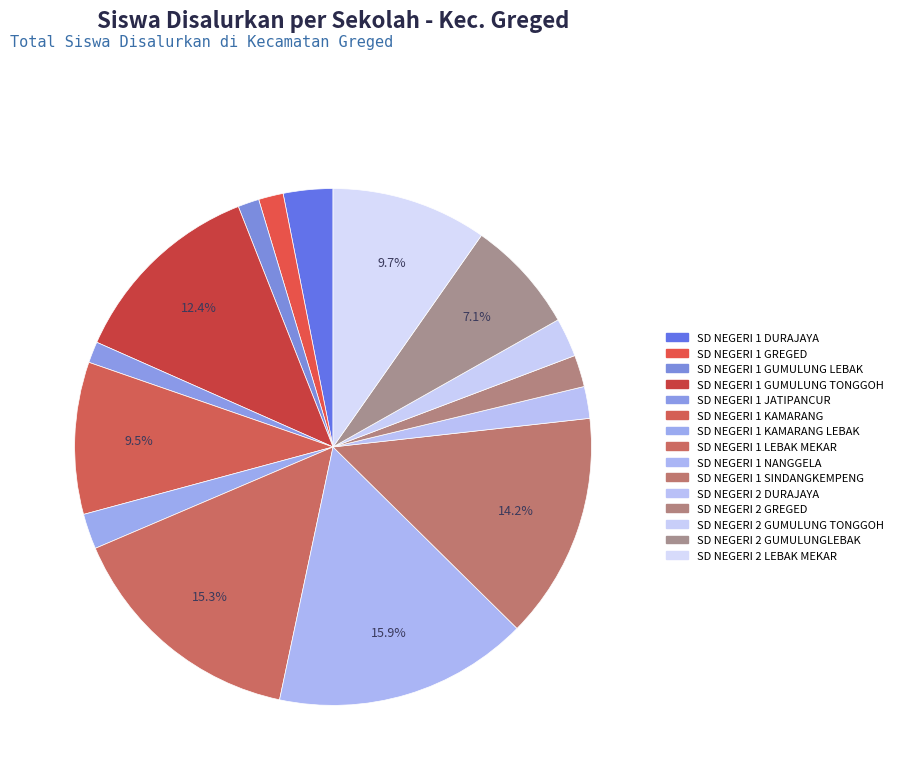

Count the number of slices in the pie.

15